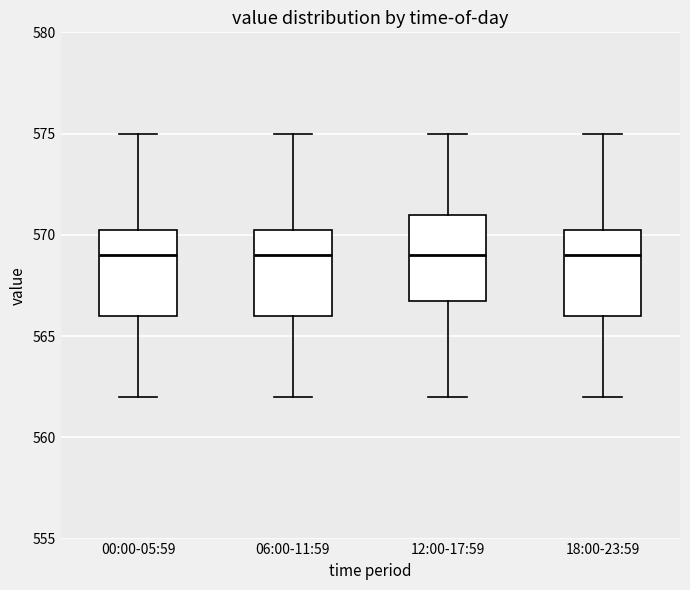

Reading left to right, read every box against the y-axis: the position of its median line, the range the box covers, and the ends of its whiskers. The values are not printed on the chart, so give them approximately, as read against the axis.

00:00-05:59: median 569.0, box 566.0 to 570.5, whiskers 562.0 to 575.0
06:00-11:59: median 569.0, box 566.0 to 570.5, whiskers 562.0 to 575.0
12:00-17:59: median 569.0, box 567.0 to 571.0, whiskers 562.0 to 575.0
18:00-23:59: median 569.0, box 566.0 to 570.5, whiskers 562.0 to 575.0